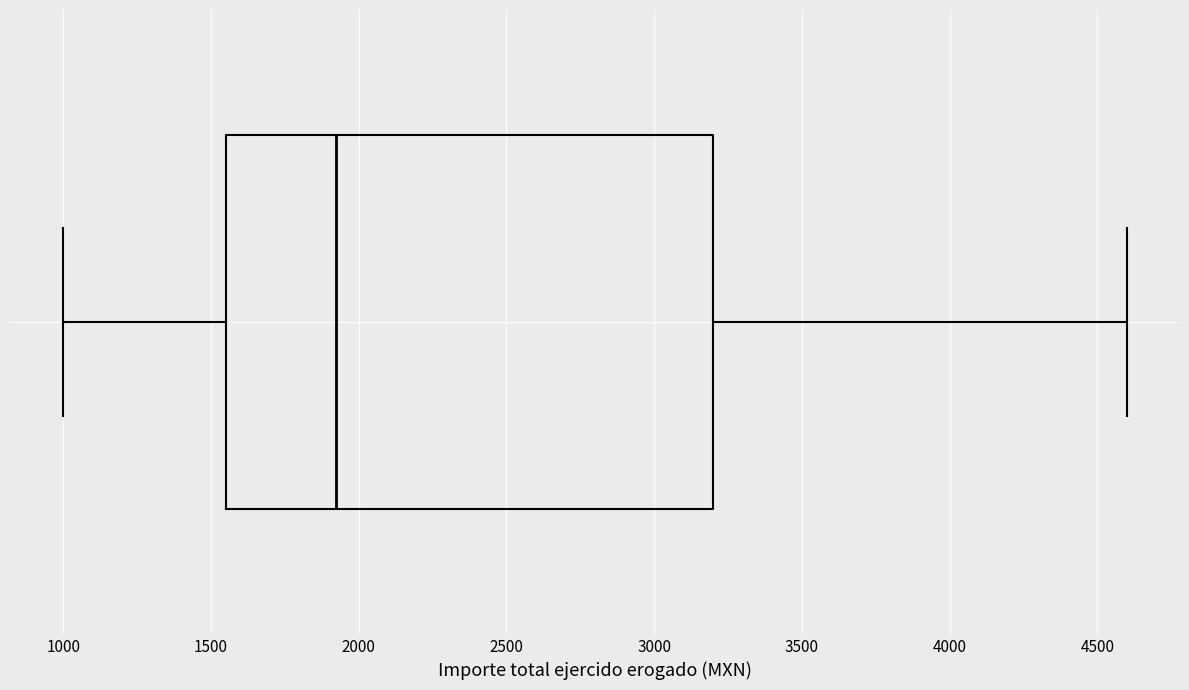

Transcribe this box plot: give where the median line is, the range the box spans, and where the two whiskers end, as read against the x-axis. The values are not printed on the chart, so give them approximately, as read against the axis.

median 1950, box 1550 to 3200, whiskers 1000 to 4600